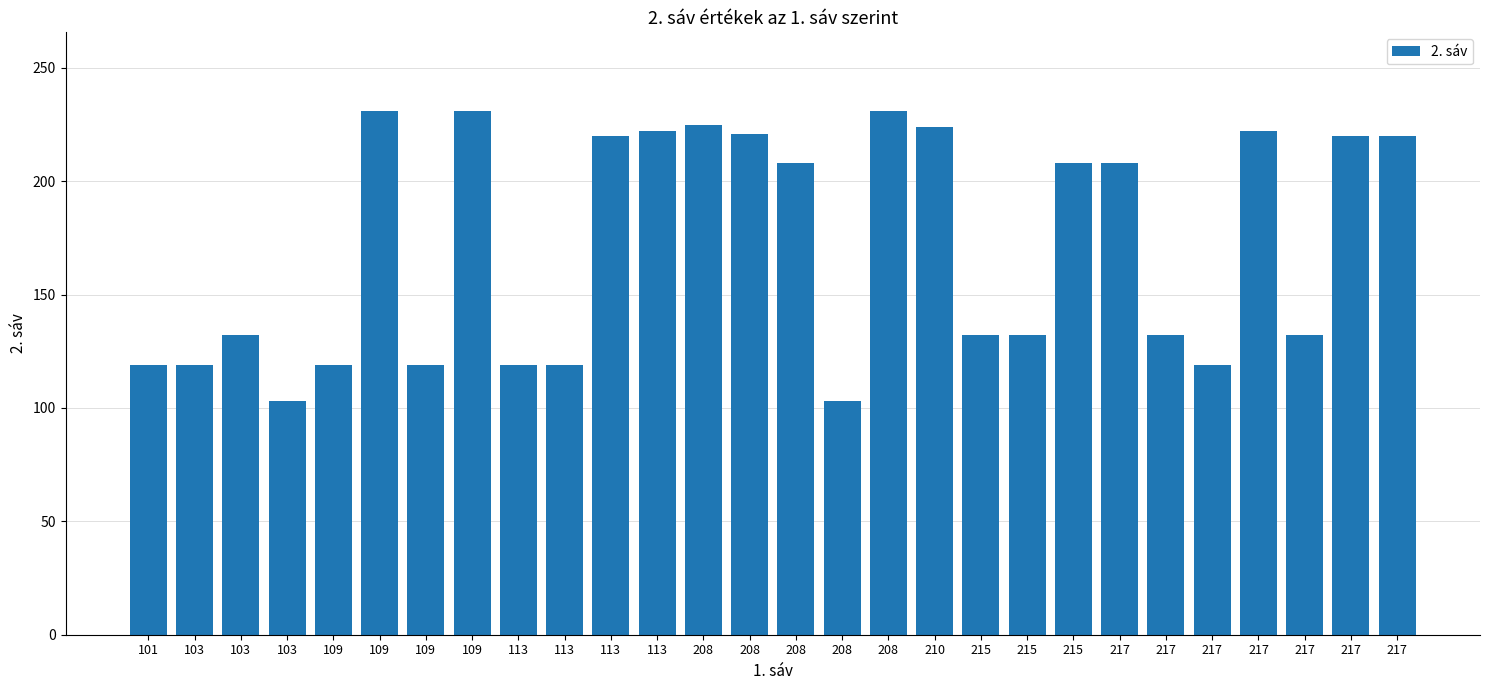

What is the change in value from 103 to 113?

+90